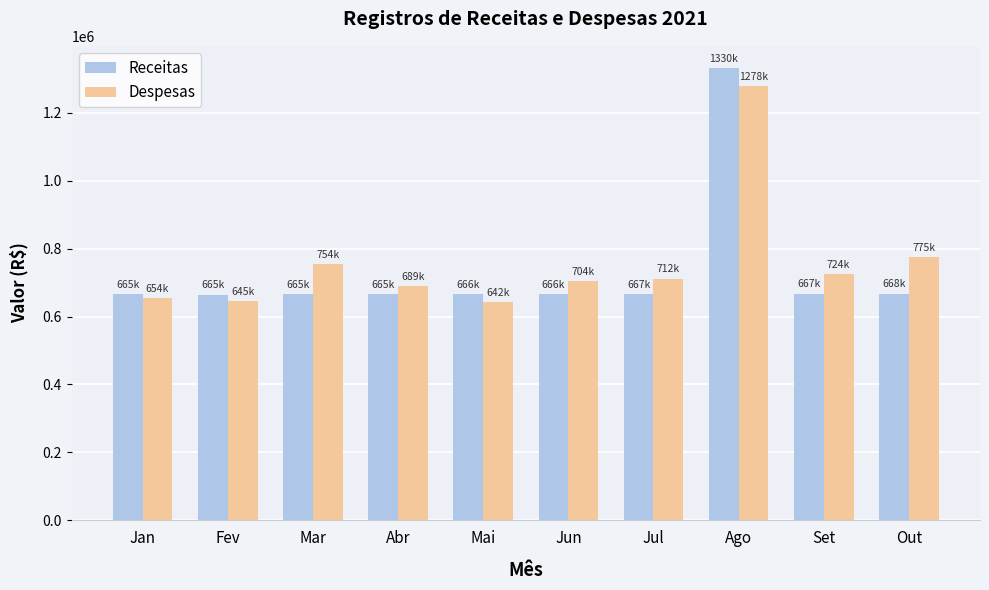

At Set, list the series in order from smallest to largest.

Receitas, Despesas